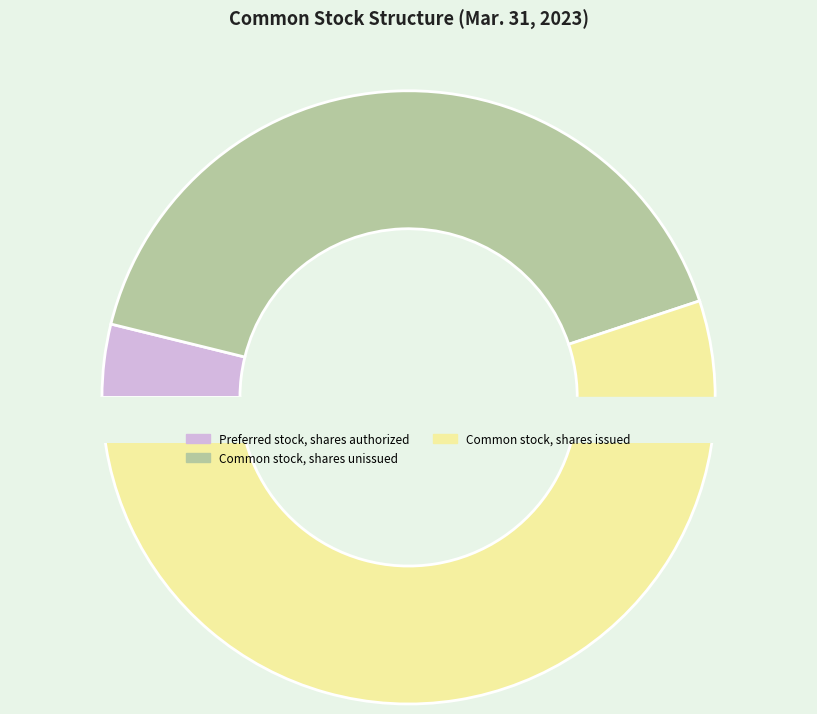

Between Common stock, shares issued and Preferred stock, shares authorized, which is larger?

Common stock, shares issued